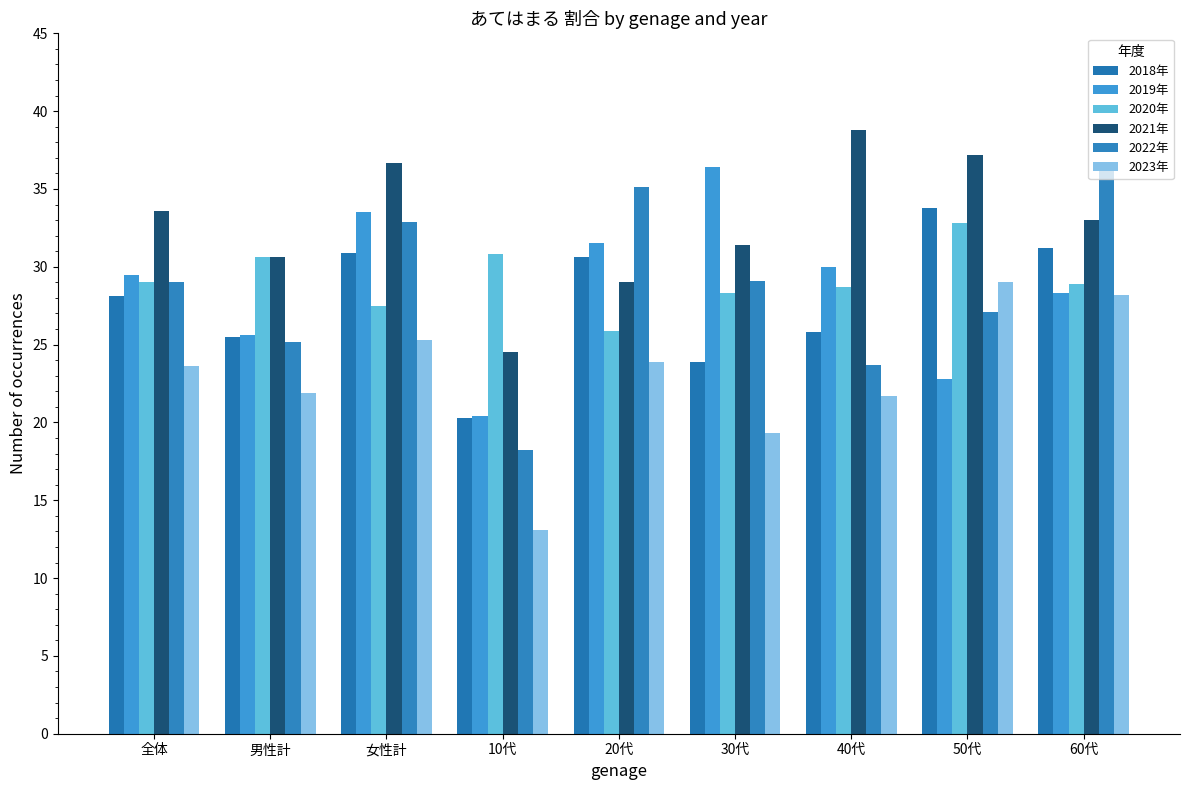

Read the 2020年 value at 男性計.

30.6